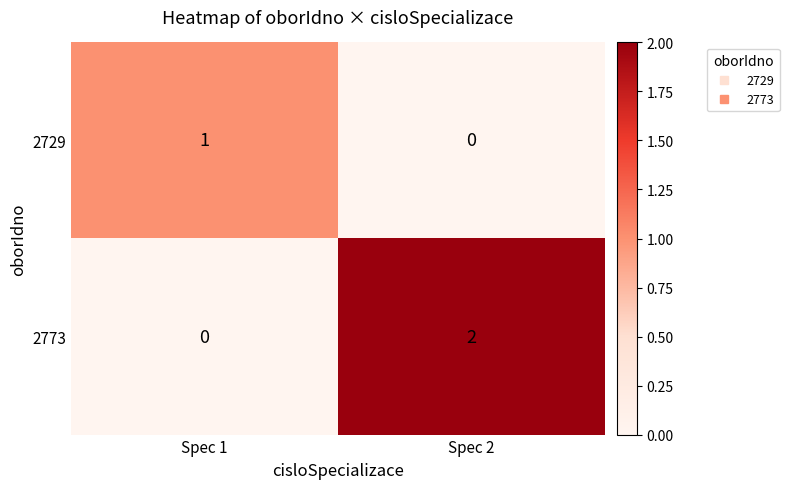

At Spec 1, list the series in order from smallest to largest.

2773, 2729